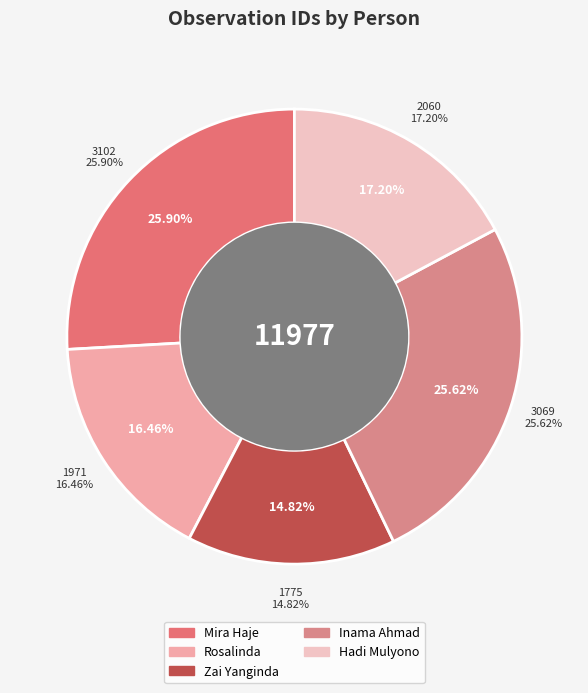

The Inama Ahmad slice represents 32% of the pie. True or false?

False